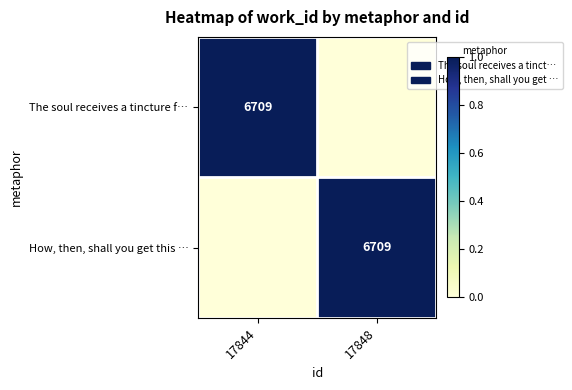

True or false: The soul receives a tincture f… has a value of 9857 at 17844.

False